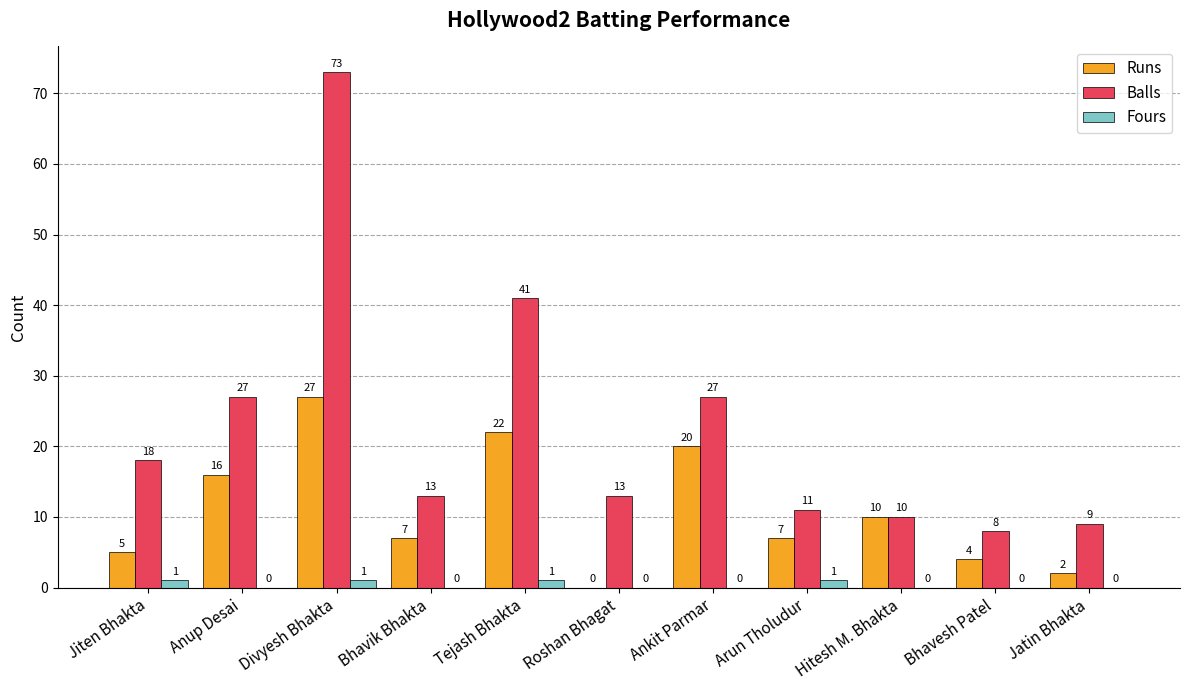

At which category is the sum across all series the highest?

Divyesh Bhakta